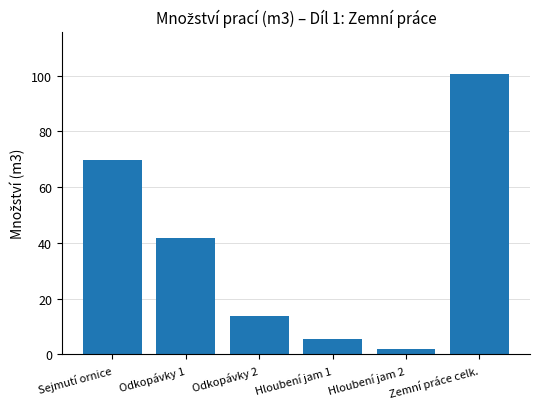

Which has a higher value, Odkopávky 1 or Hloubení jam 1?

Odkopávky 1